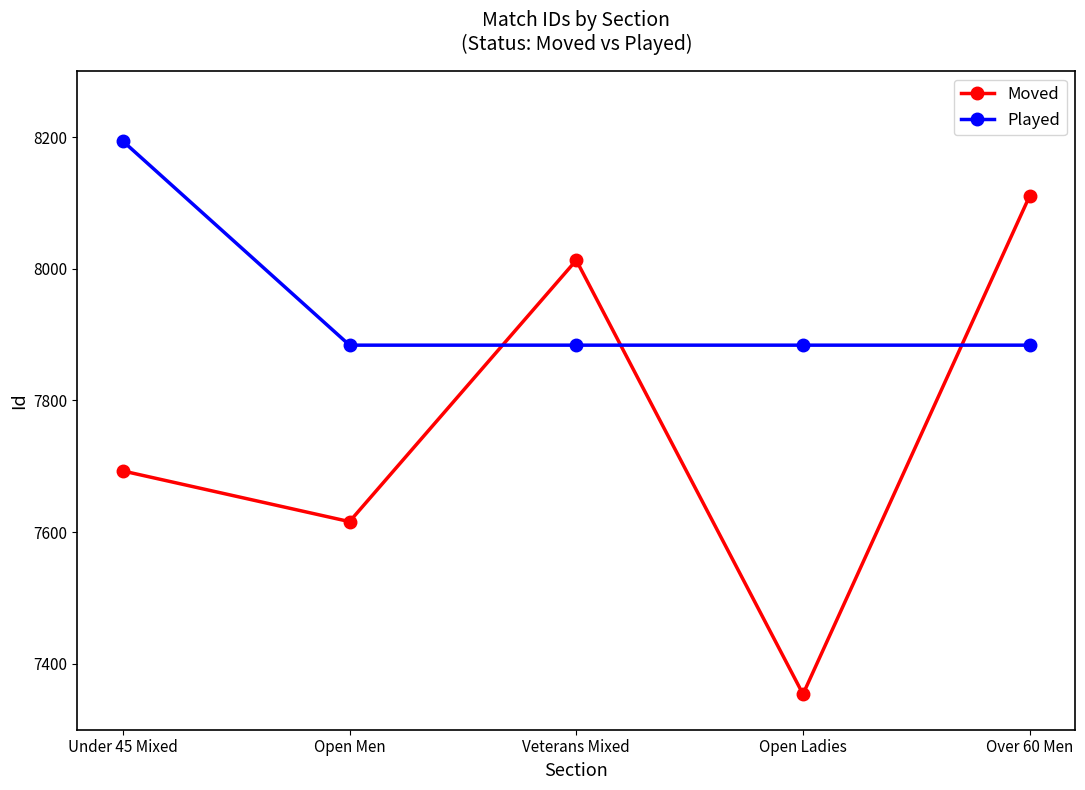

How many data points in Played are above 7884?

1